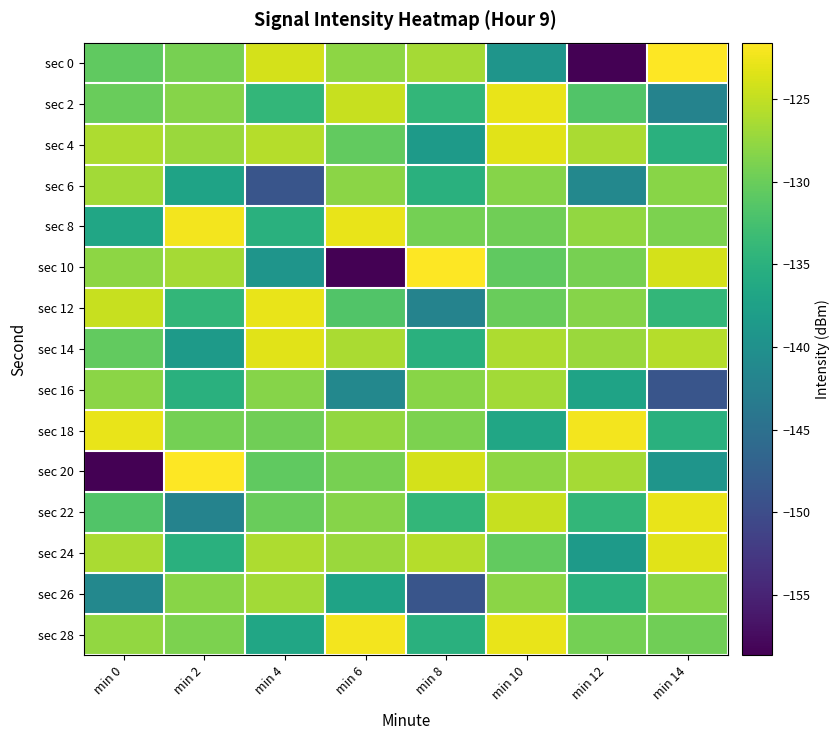

Reading left to right, list all the values displayed in this chart.

sec 0: min 0=-130.7	min 2=-129.2	min 4=-123.9	min 6=-127.9	min 8=-126.6	min 10=-139.4	min 12=-158.6	min 14=-121.6
sec 2: min 0=-130.0	min 2=-128.3	min 4=-134.1	min 6=-124.7	min 8=-134.1	min 10=-122.8	min 12=-131.7	min 14=-142.0
sec 4: min 0=-126.2	min 2=-127.2	min 4=-125.7	min 6=-130.5	min 8=-138.4	min 10=-123.2	min 12=-126.2	min 14=-135.2
sec 6: min 0=-126.7	min 2=-137.1	min 4=-148.8	min 6=-128.1	min 8=-135.1	min 10=-128.3	min 12=-141.3	min 14=-128.2
sec 8: min 0=-136.7	min 2=-122.2	min 4=-135.2	min 6=-122.8	min 8=-129.3	min 10=-129.7	min 12=-127.6	min 14=-128.9
sec 10: min 0=-127.9	min 2=-126.6	min 4=-139.4	min 6=-158.6	min 8=-121.6	min 10=-130.7	min 12=-129.2	min 14=-123.9
sec 12: min 0=-124.7	min 2=-134.1	min 4=-122.8	min 6=-131.7	min 8=-142.0	min 10=-130.0	min 12=-128.3	min 14=-134.1
sec 14: min 0=-130.5	min 2=-138.4	min 4=-123.2	min 6=-126.2	min 8=-135.2	min 10=-126.2	min 12=-127.2	min 14=-125.7
sec 16: min 0=-128.1	min 2=-135.1	min 4=-128.3	min 6=-141.3	min 8=-128.2	min 10=-126.7	min 12=-137.1	min 14=-148.8
sec 18: min 0=-122.8	min 2=-129.3	min 4=-129.7	min 6=-127.6	min 8=-128.9	min 10=-136.7	min 12=-122.2	min 14=-135.2
sec 20: min 0=-158.6	min 2=-121.6	min 4=-130.7	min 6=-129.2	min 8=-123.9	min 10=-127.9	min 12=-126.6	min 14=-139.4
sec 22: min 0=-131.7	min 2=-142.0	min 4=-130.0	min 6=-128.3	min 8=-134.1	min 10=-124.7	min 12=-134.1	min 14=-122.8
sec 24: min 0=-126.2	min 2=-135.2	min 4=-126.2	min 6=-127.2	min 8=-125.7	min 10=-130.5	min 12=-138.4	min 14=-123.2
sec 26: min 0=-141.3	min 2=-128.2	min 4=-126.7	min 6=-137.1	min 8=-148.8	min 10=-128.1	min 12=-135.1	min 14=-128.3
sec 28: min 0=-127.6	min 2=-128.9	min 4=-136.7	min 6=-122.2	min 8=-135.2	min 10=-122.8	min 12=-129.3	min 14=-129.7